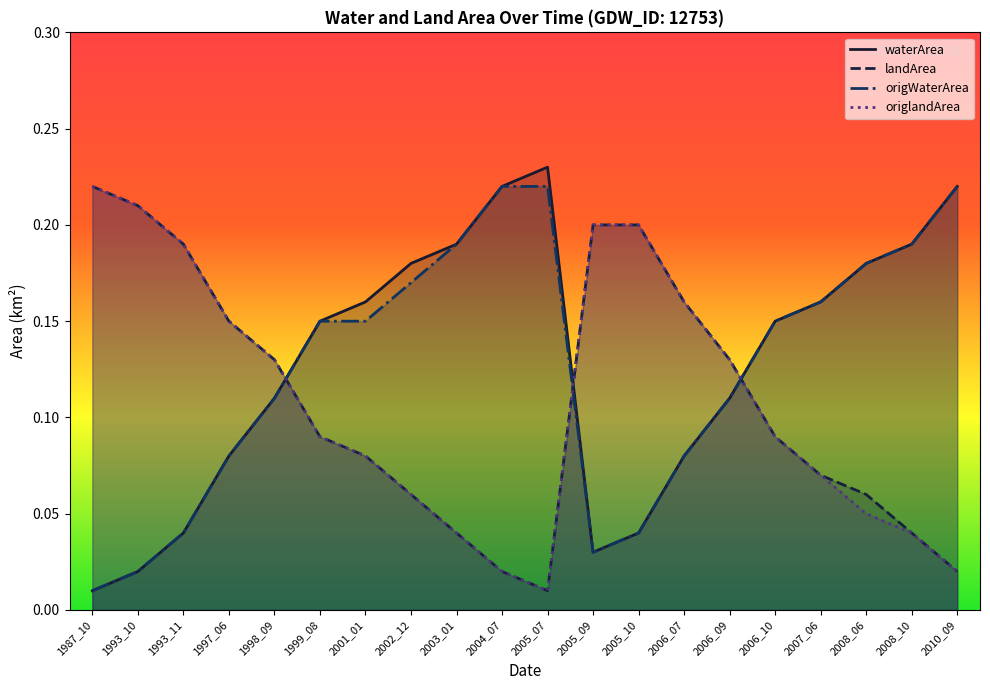

Reading left to right, extract all data points from this chart.

waterArea: 0.0	0.0	0.0	0.1	0.1	0.1	0.2	0.2	0.2	0.2	0.2	0.0	0.0	0.1	0.1	0.1	0.2	0.2	0.2	0.2
landArea: 0.2	0.2	0.2	0.1	0.1	0.1	0.1	0.1	0.0	0.0	0.0	0.2	0.2	0.2	0.1	0.1	0.1	0.1	0.0	0.0
origWaterArea: 0.0	0.0	0.0	0.1	0.1	0.1	0.1	0.2	0.2	0.2	0.2	0.0	0.0	0.1	0.1	0.1	0.2	0.2	0.2	0.2
origlandArea: 0.2	0.2	0.2	0.1	0.1	0.1	0.1	0.1	0.0	0.0	0.0	0.2	0.2	0.2	0.1	0.1	0.1	0.1	0.0	0.0